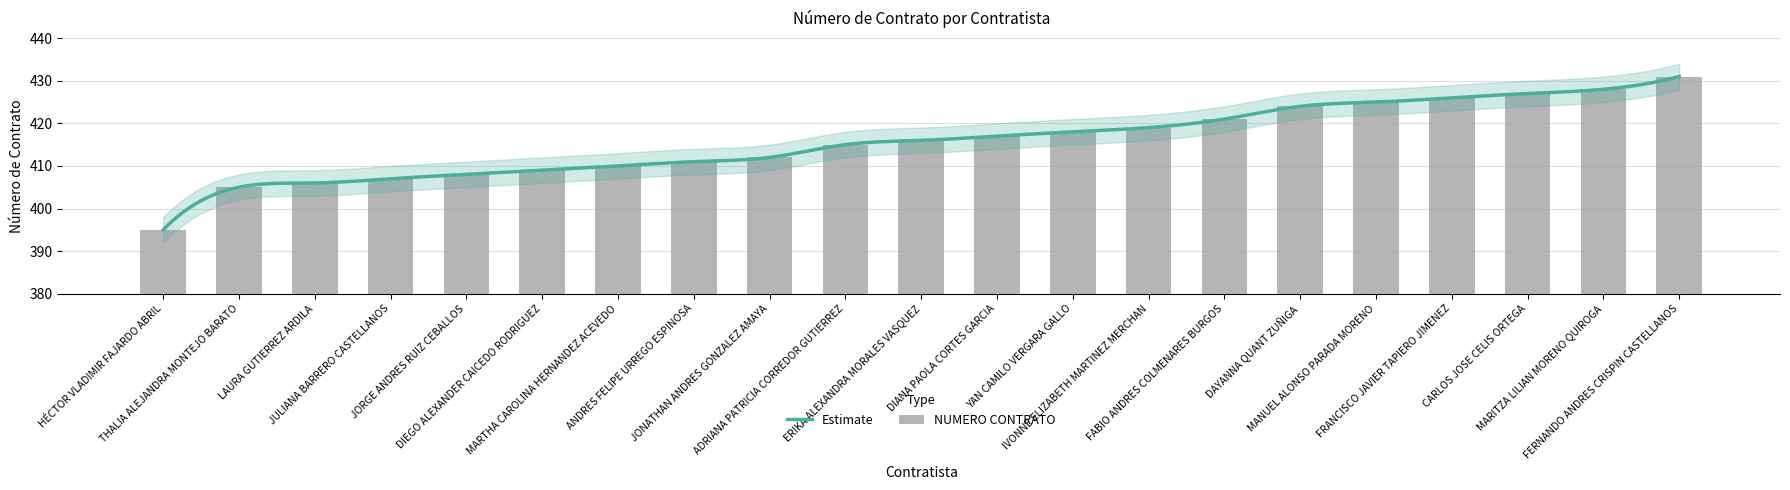

What is the difference between the second highest and second lowest values?

23